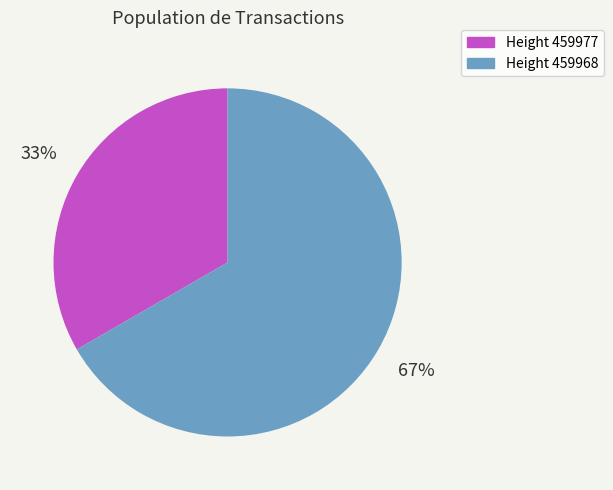

Is there any slice that represents more than half of the pie?

Yes